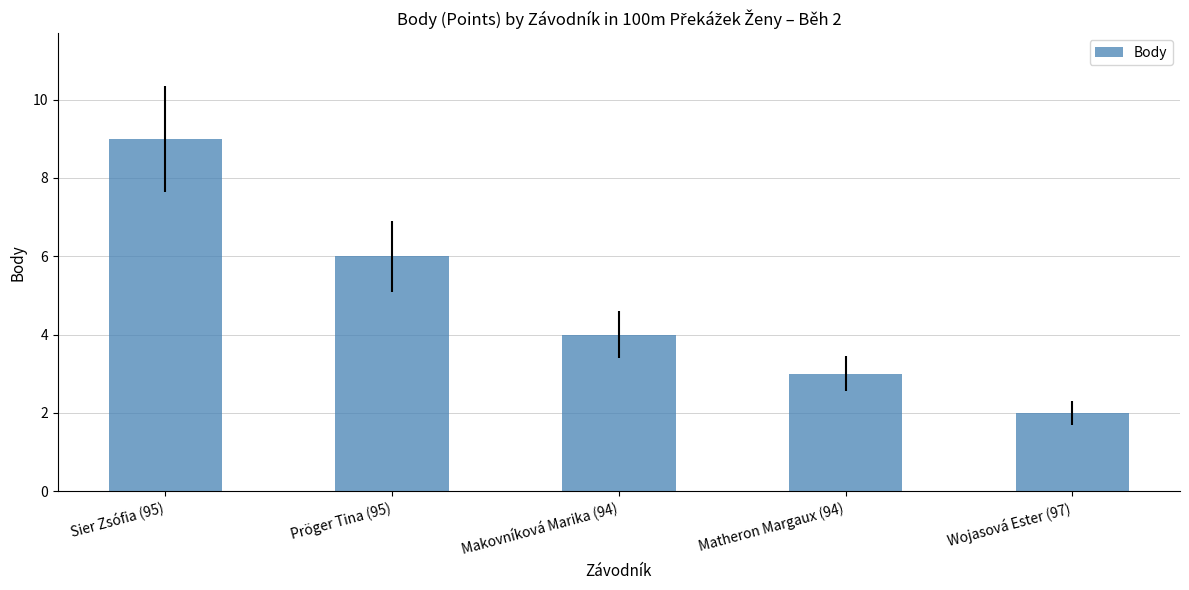

Does the chart contain any negative values?

No